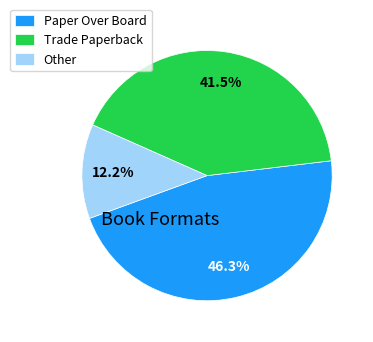

Rank the categories by value from lowest to highest.

Other, Trade Paperback, Paper Over Board